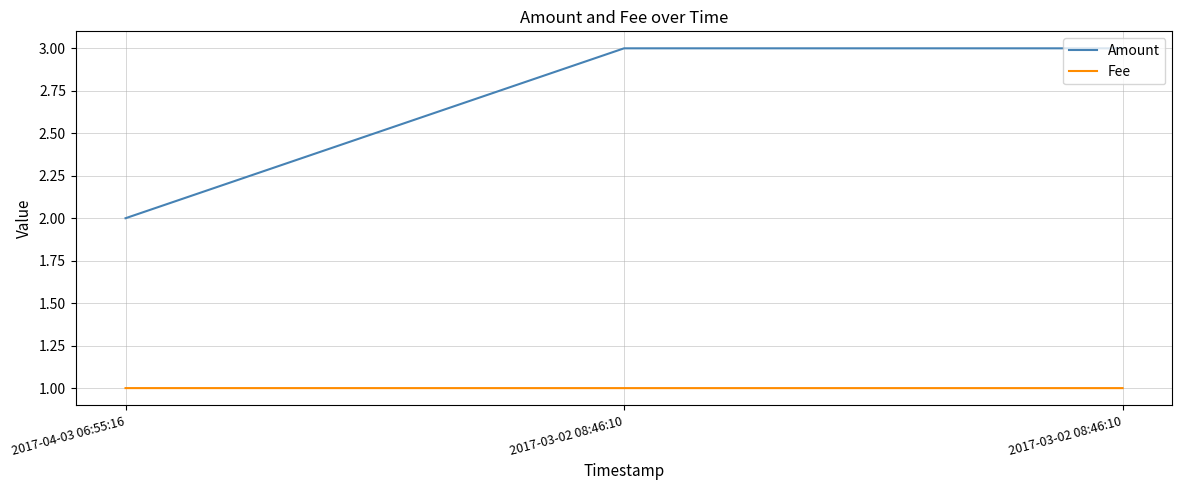

How many Amount values are between 2 and 3?

3